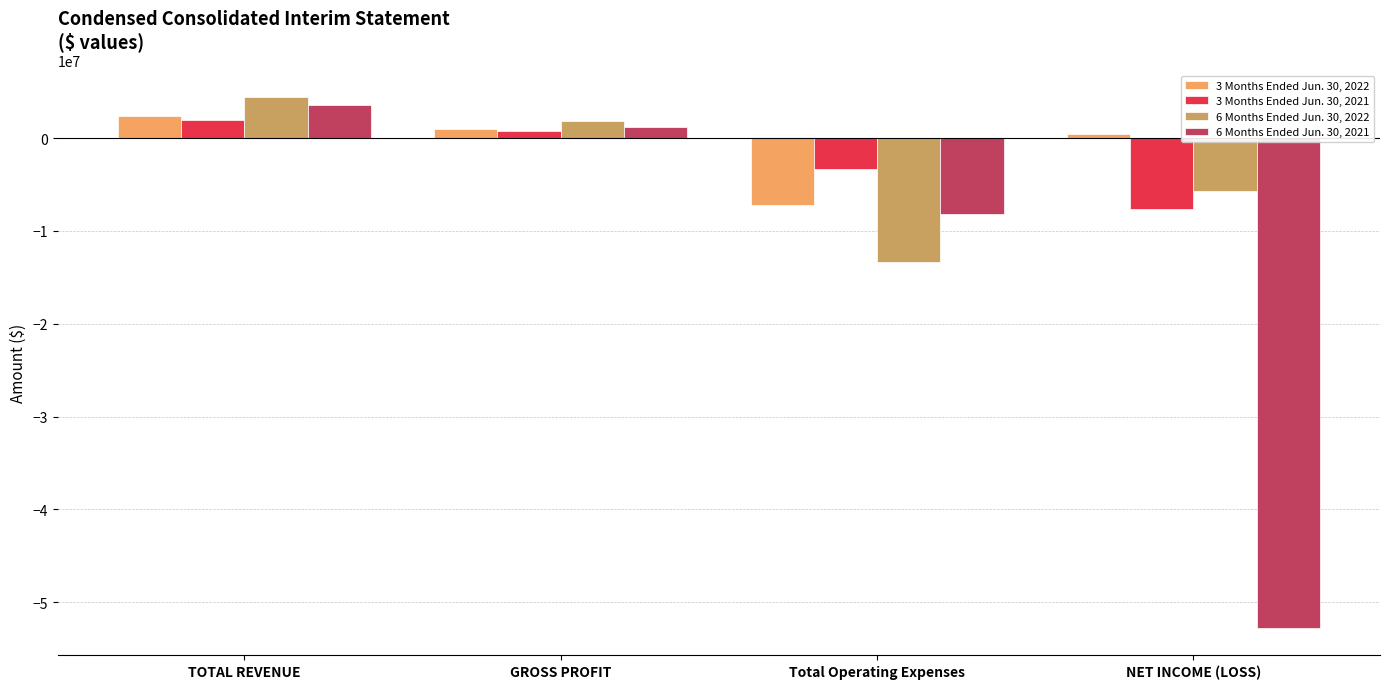

How many bars are there in total?

16